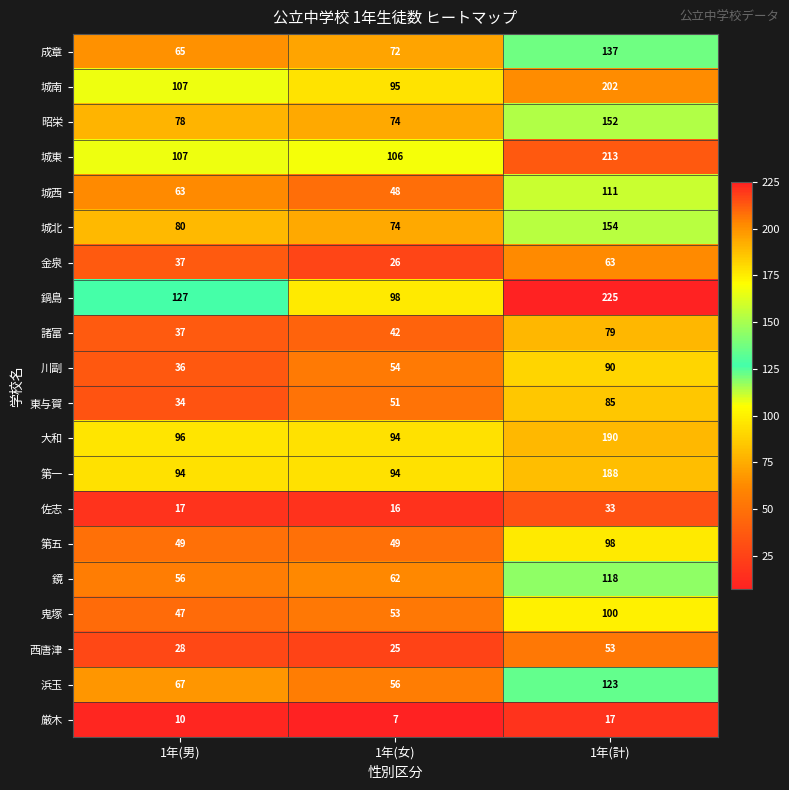

Which series changed the most between 1年(女) and 1年(計)?

鍋島